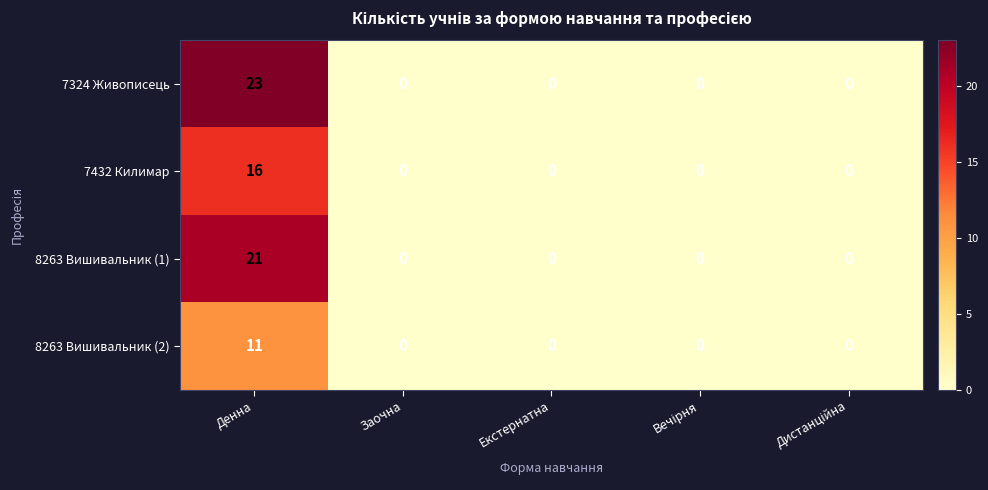

List the series in order of their overall mean, highest first.

7324 Живописець, 8263 Вишивальник (1), 7432 Килимар, 8263 Вишивальник (2)